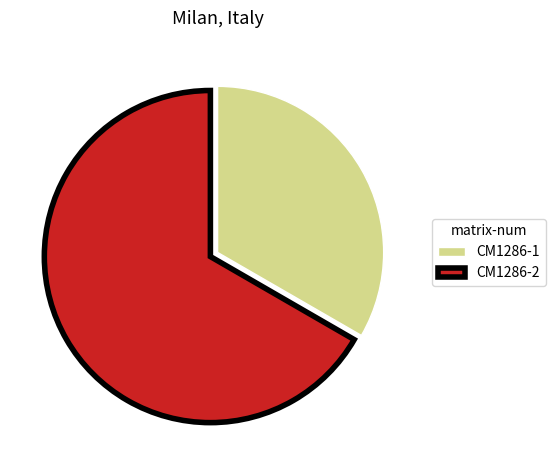

How many segments does this pie chart have?

2